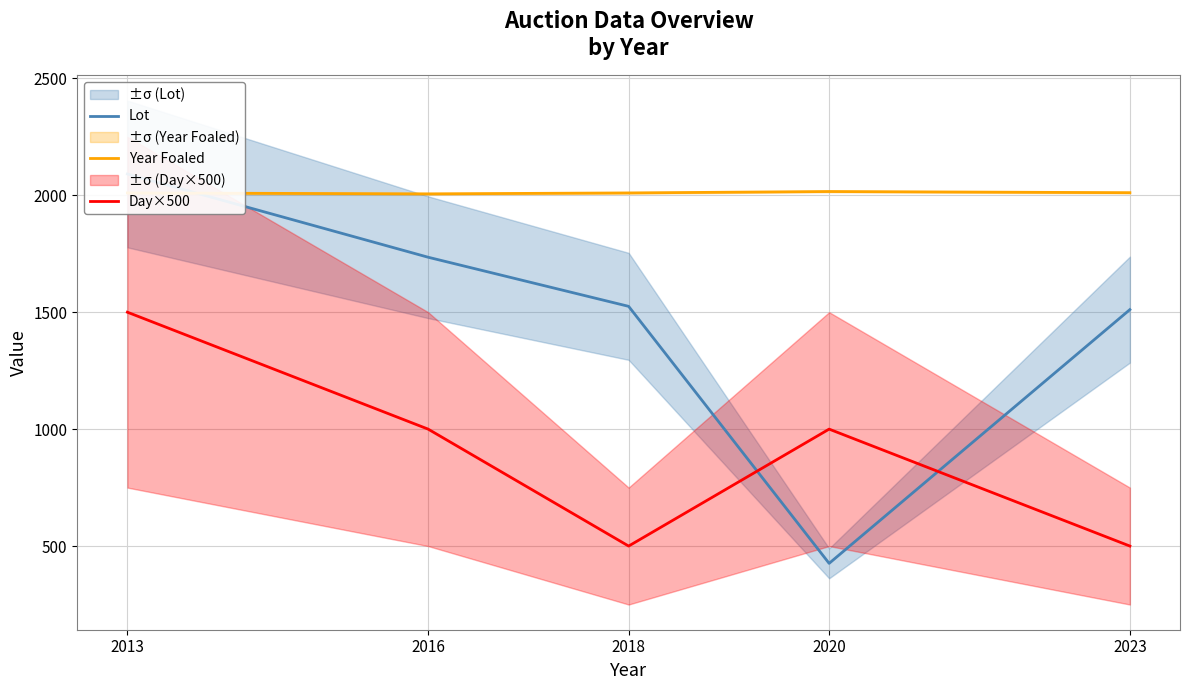

Between 2018 and 2023, which is larger?

2018